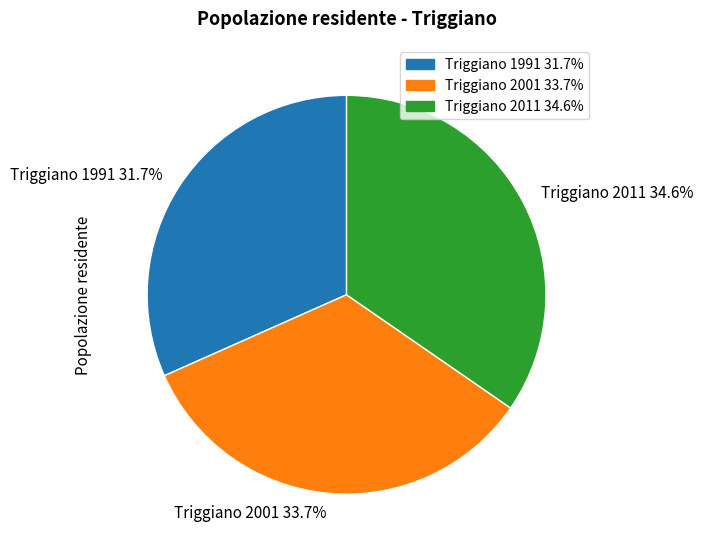

Count the number of slices in the pie.

3